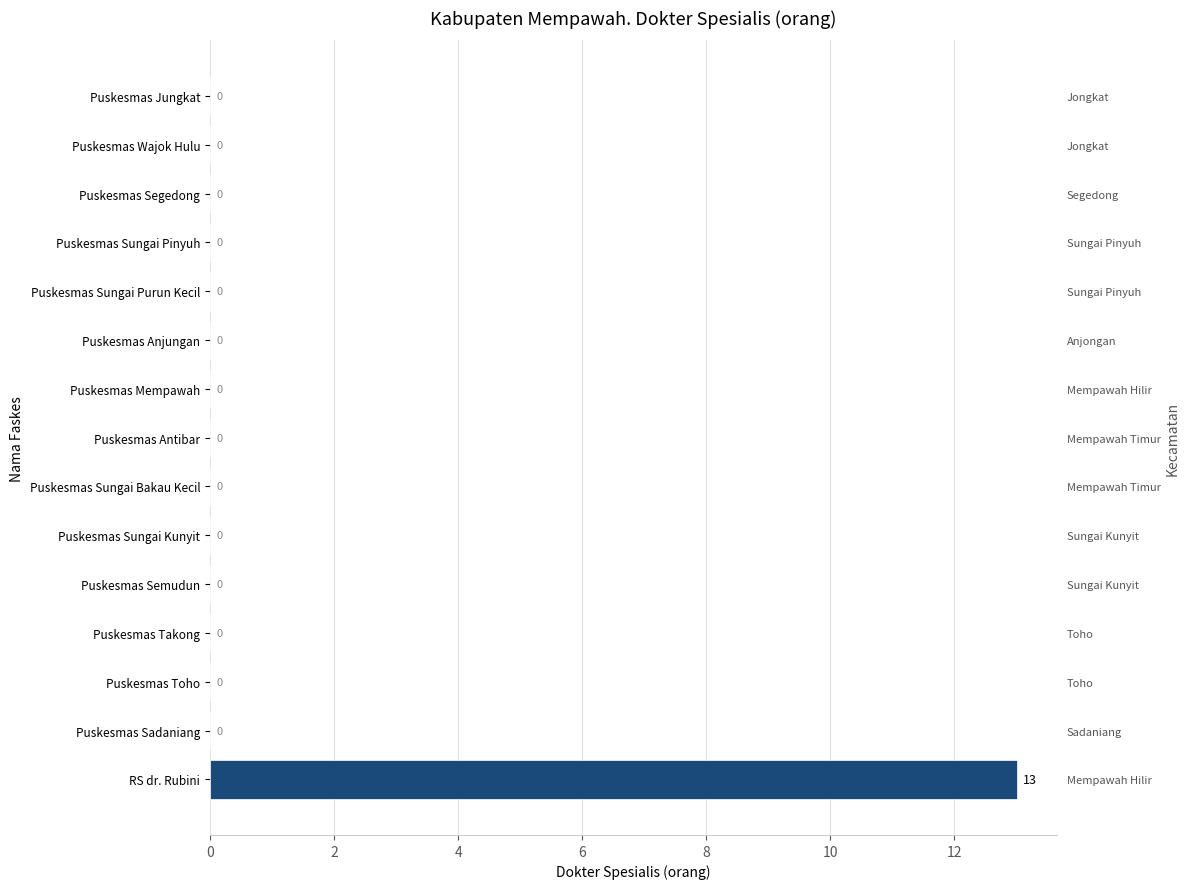

How many categories are shown in the chart?

15